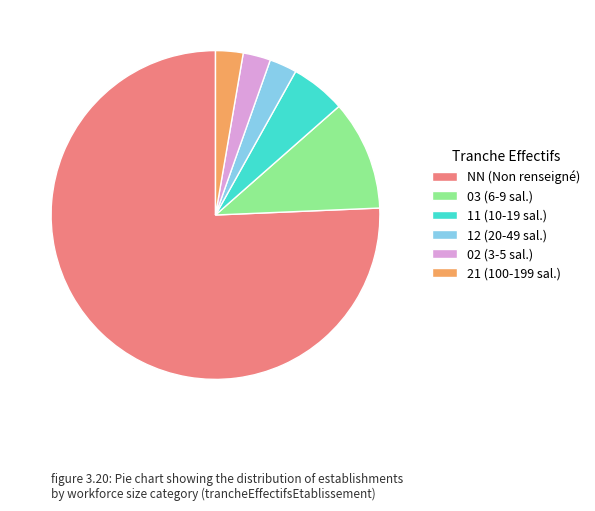

The 02 slice represents 9% of the pie. True or false?

False